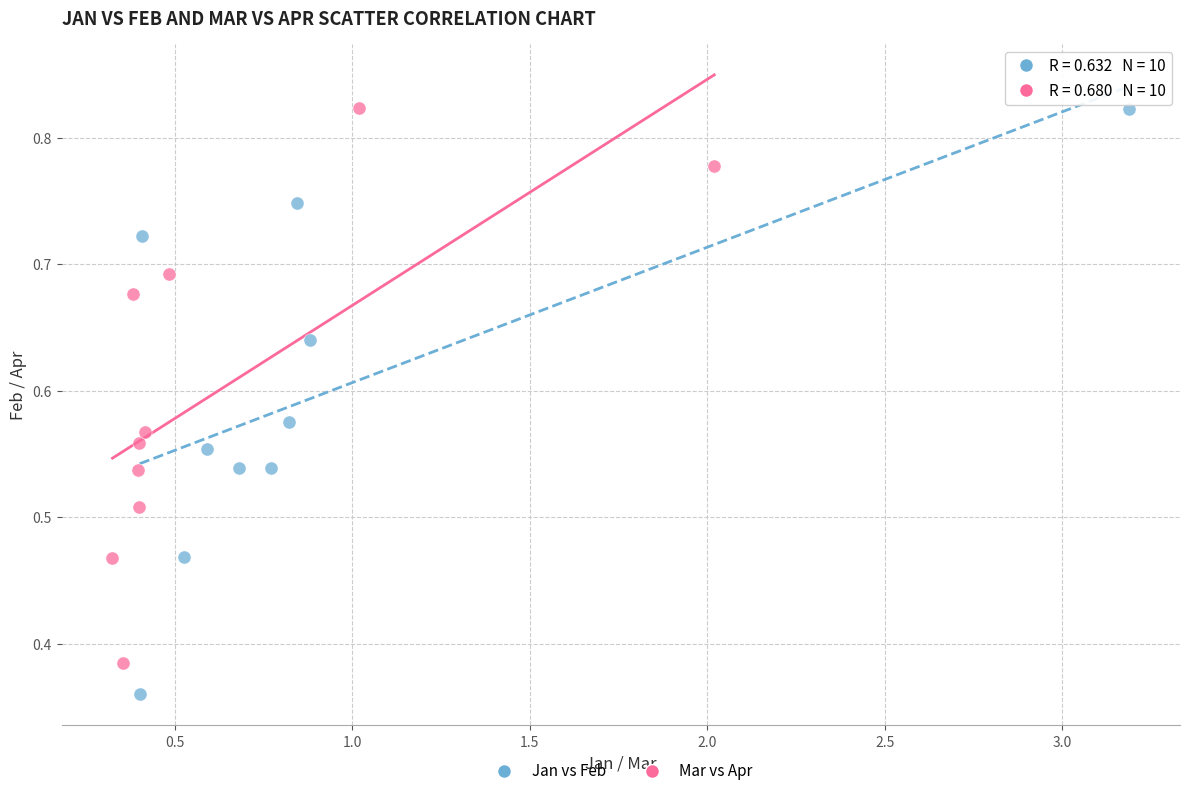

Which series reaches the minimum Y coordinate?

Jan vs Feb